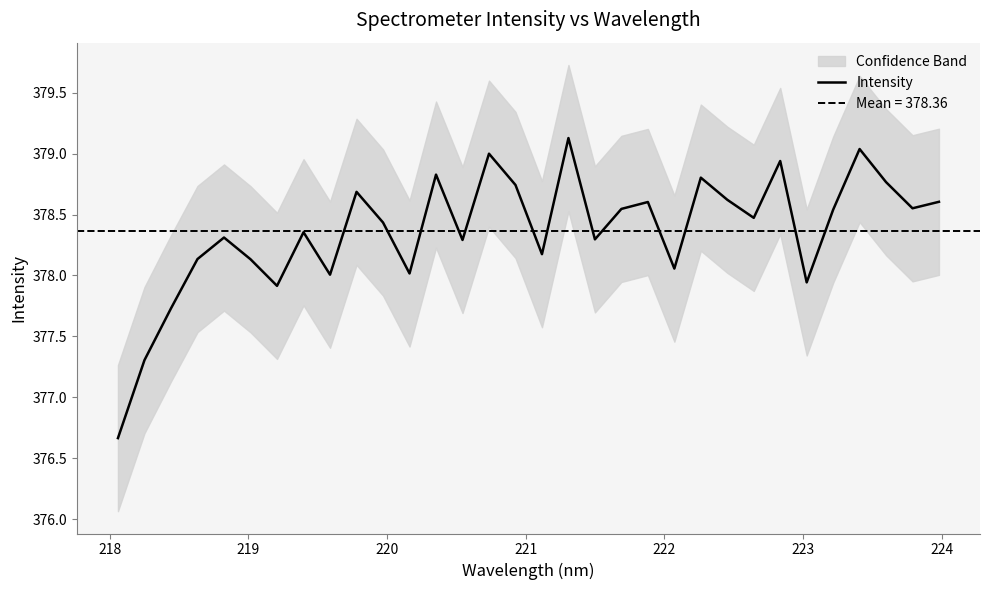

What is the minimum value for Intensity?

376.7